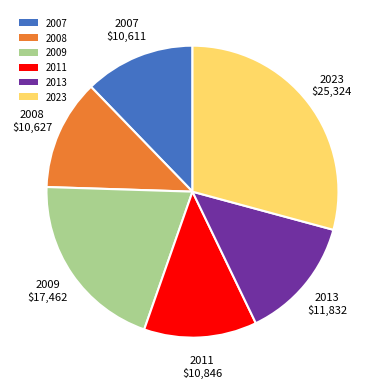

Combined, do 2011 and 2013 account for over 50%?

No